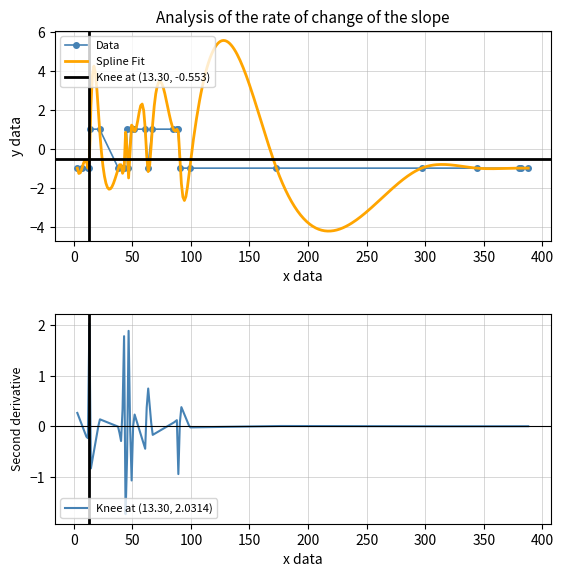

List the labels in order of value, largest first.

14, 22, 45, 49, 51, 61, 67, 85, 88, 89, 3, 7, 12, 13, 38, 41, 43, 46, 63, 91, 99, 173, 297, 344, 380, 382, 388